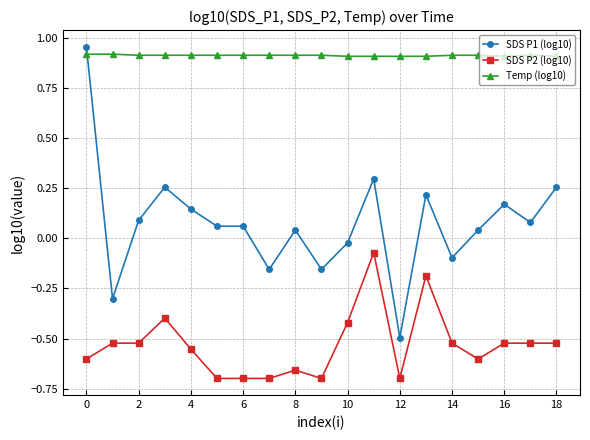

List the series in order of their overall mean, highest first.

Temp (log10), SDS P1 (log10), SDS P2 (log10)